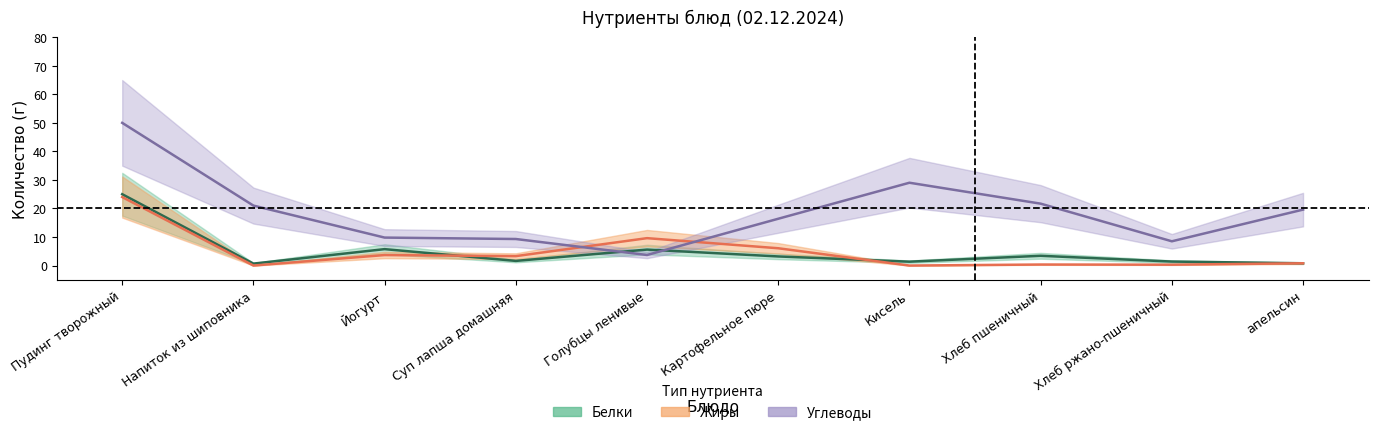

The Углеводы series shows 19.6 at апельсин. True or false?

True